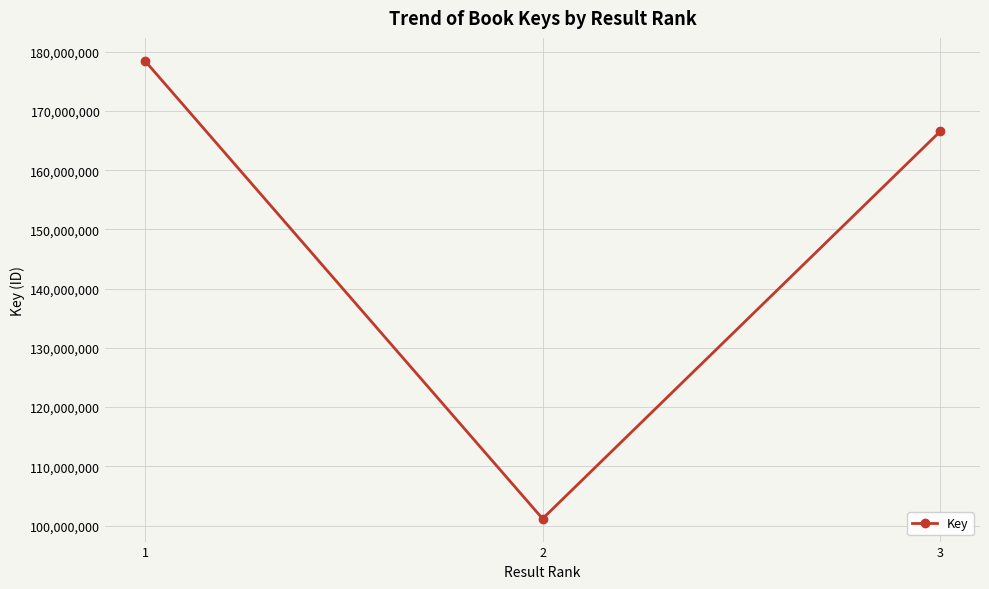

How many data points does each series have?

3